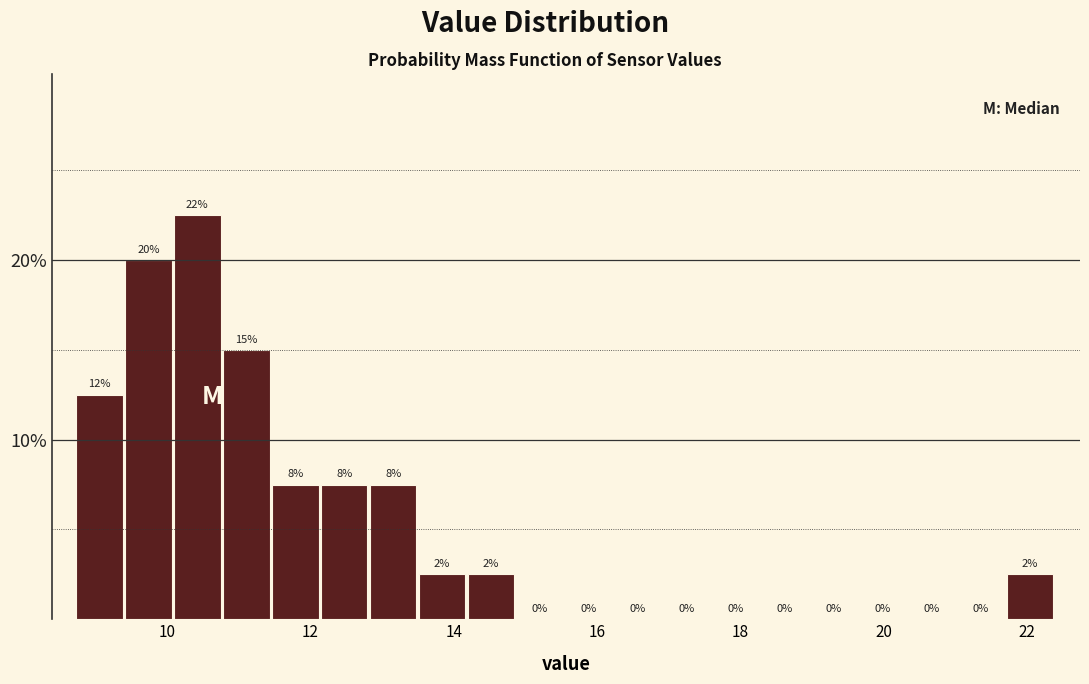

Around what value on the x-axis is the tallest bar? Give the approximate position of its centre, as read against the axis.

10.4